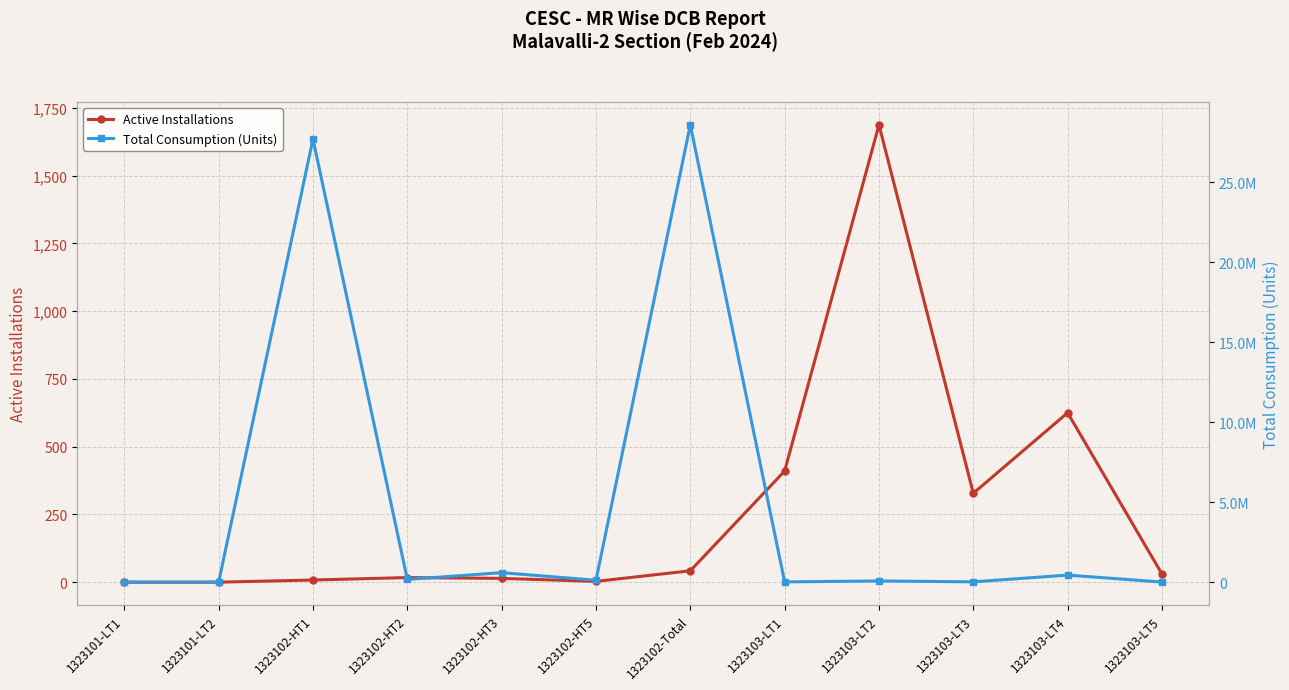

True or false: Total Consumption (Units) and Active Installations cross at least once.

False